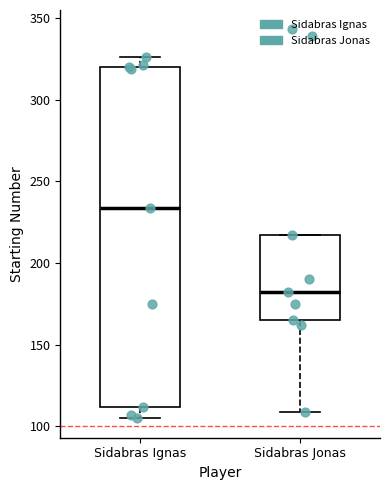

Which box's median line is the lowest?

Sidabras Jonas